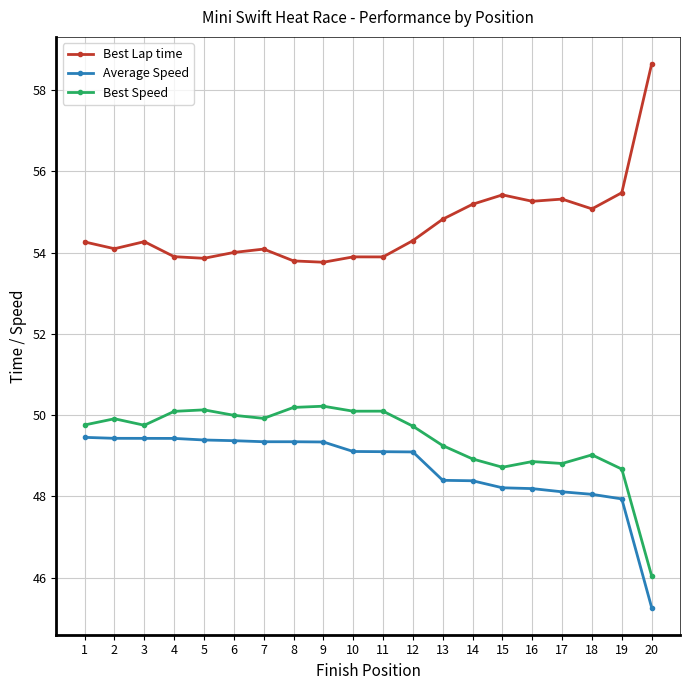

What is the minimum value for Best Lap time?

53.8